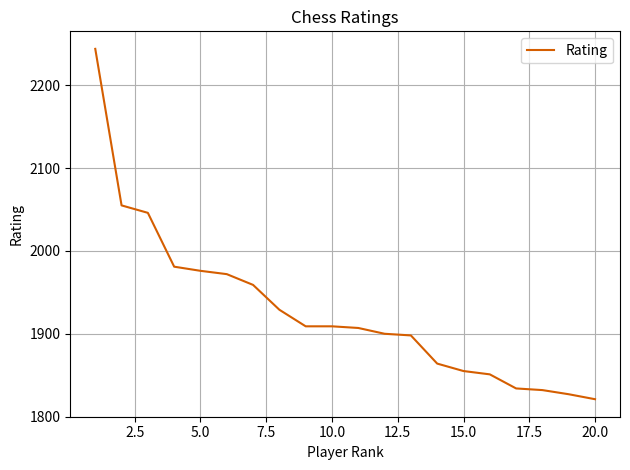

What is the maximum value shown in the chart?

2244